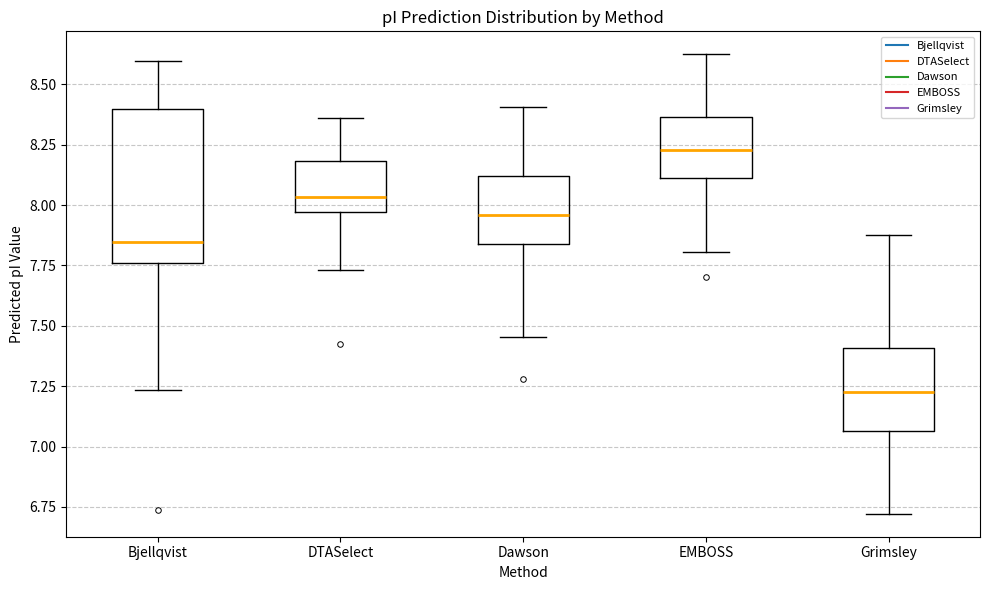

Reading left to right, read every box against the y-axis: the position of its median line, the range the box covers, and the ends of its whiskers. The values are not printed on the chart, so give them approximately, as read against the axis.

Bjellqvist: median 7.85, box 7.75 to 8.40, whiskers 7.25 to 8.60
DTASelect: median 8.05, box 7.95 to 8.20, whiskers 7.75 to 8.35
Dawson: median 7.95, box 7.85 to 8.10, whiskers 7.45 to 8.40
EMBOSS: median 8.25, box 8.10 to 8.35, whiskers 7.80 to 8.60
Grimsley: median 7.25, box 7.05 to 7.40, whiskers 6.70 to 7.90